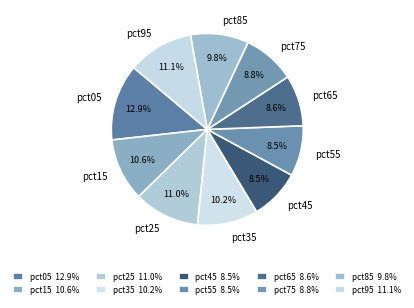

To the nearest percent, what is the average slice percentage?

10%